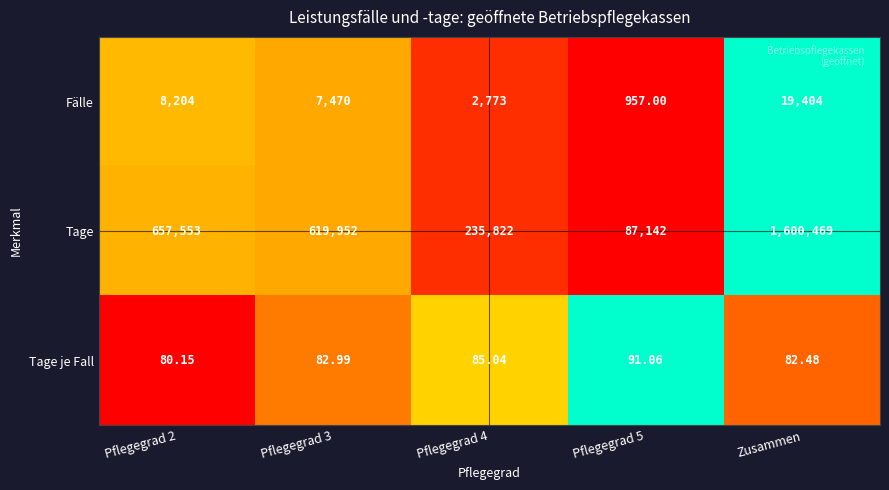

List the series in order of their peak value, lowest first.

Tage je Fall, Fälle, Tage